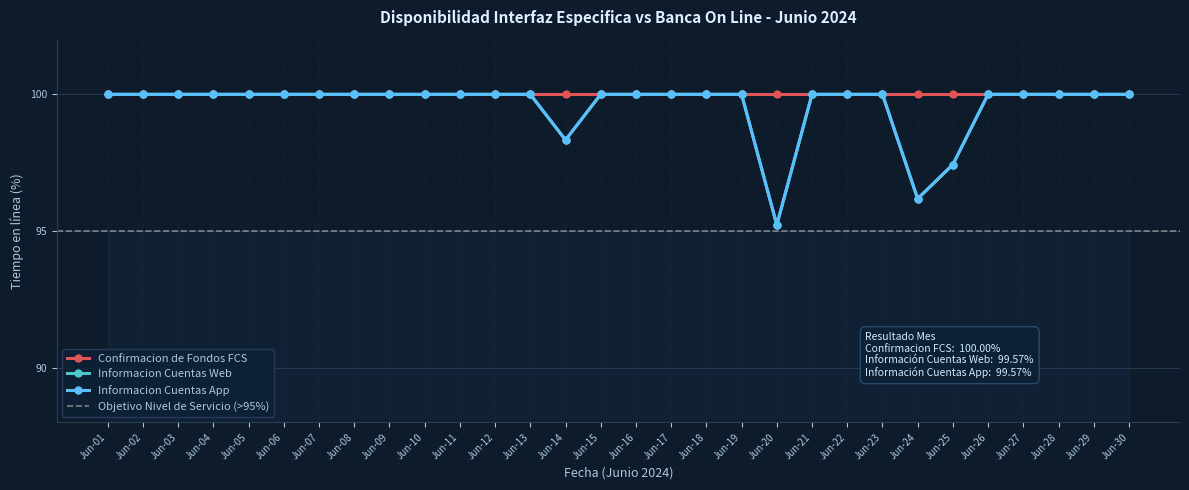

What is the value of the Informacion Cuentas App point at the 14th from the left?

98.3